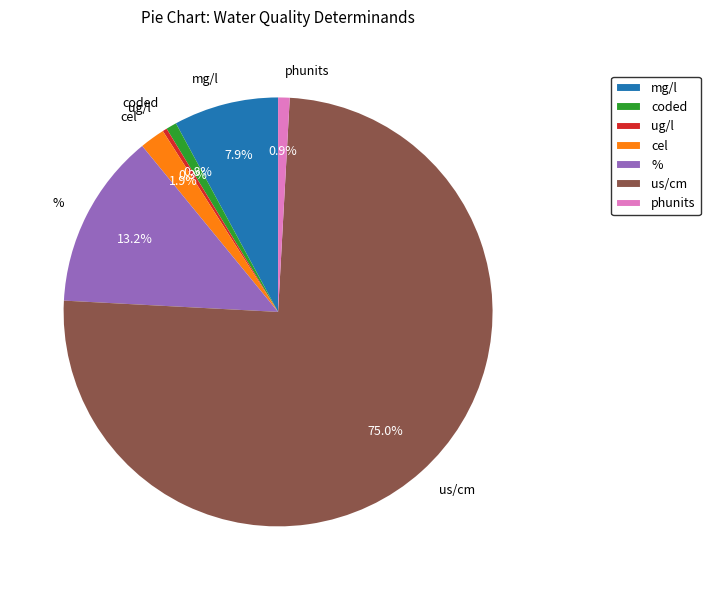

Which category has the biggest portion of the pie?

Cond @ 20C